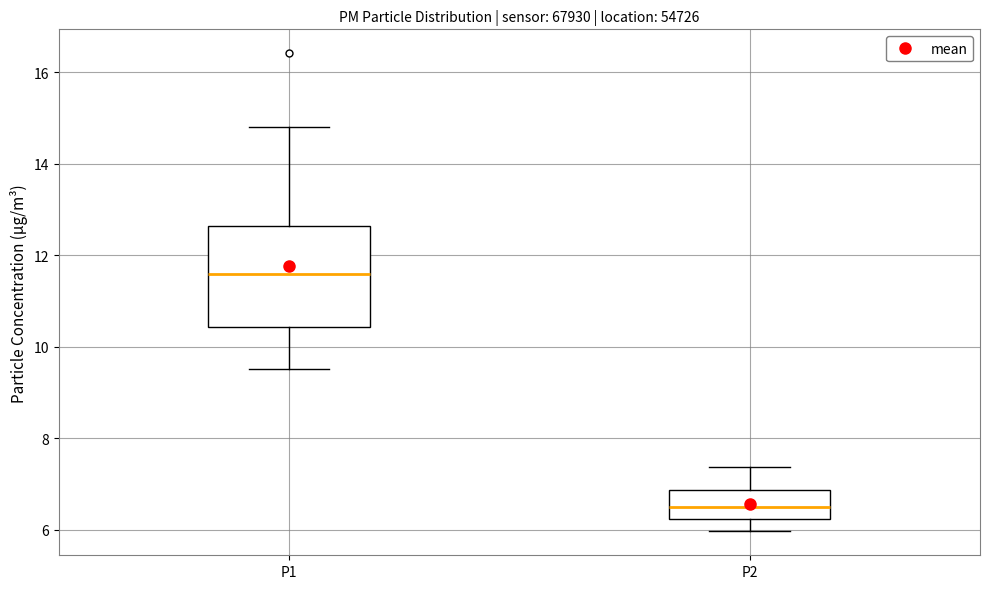

Which box is the tallest, from its lower edge to its upper edge?

P1